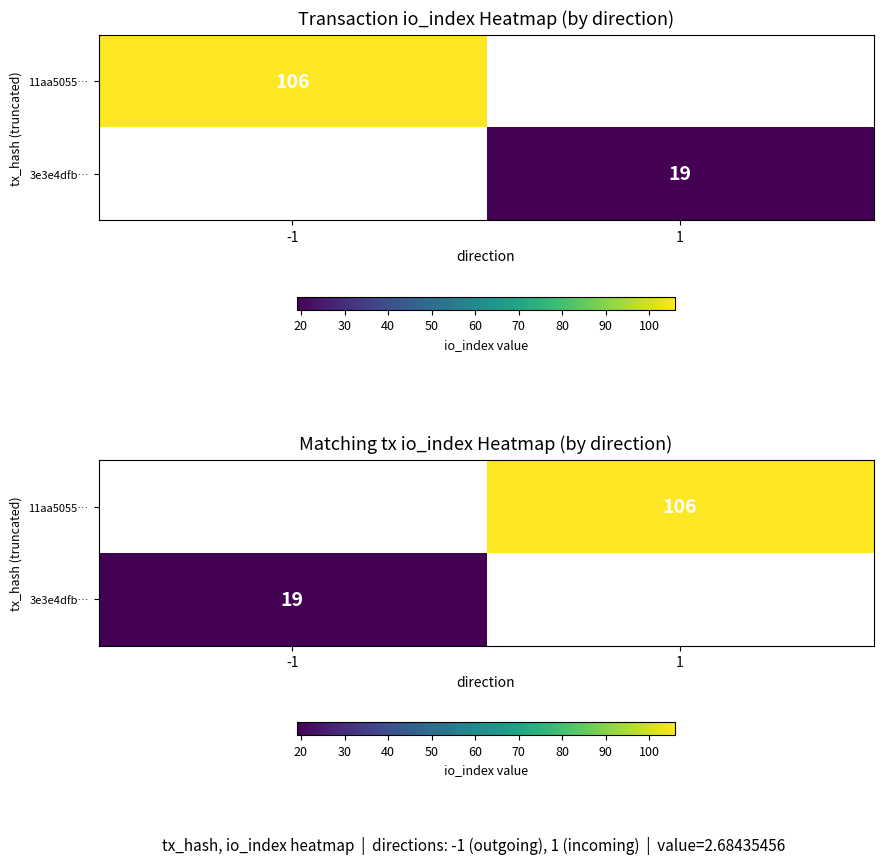

List the labels in order of 11aa5055… value, smallest first.

-1, 1